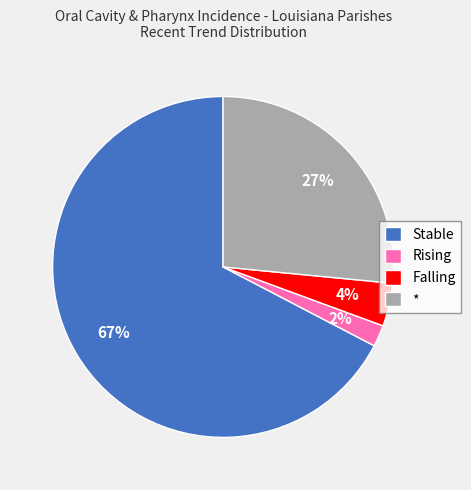

Is there a majority slice in this chart?

Yes